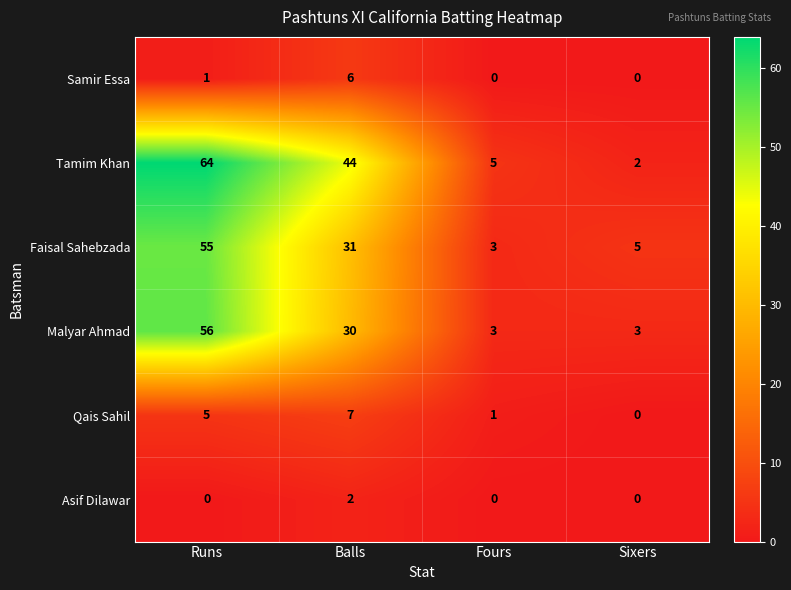

Which series has the largest total across all categories?

Tamim Khan